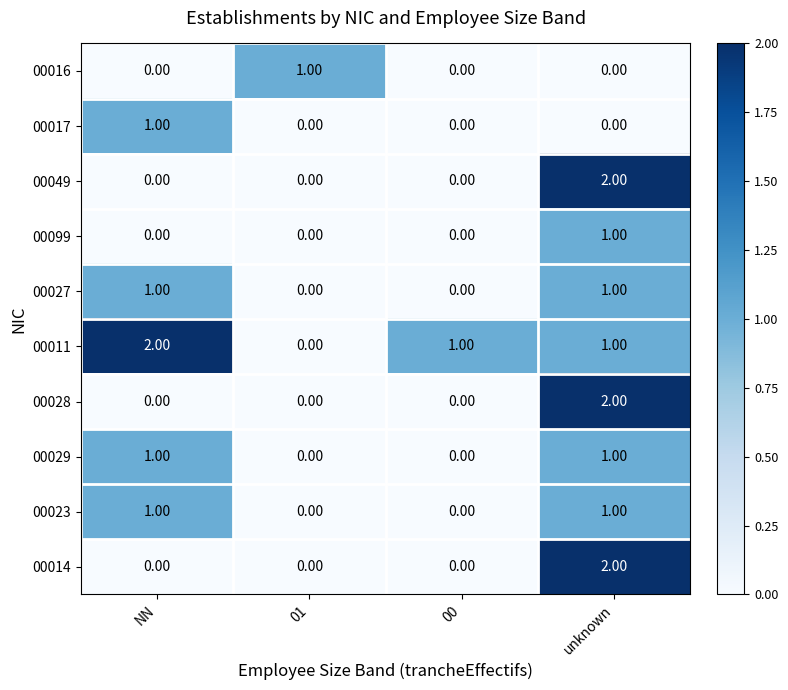

Which category has the highest value in the 00017 series?

NN